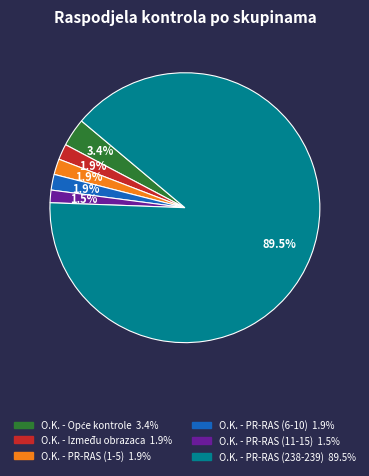

Which category has the biggest portion of the pie?

O.K. - PR-RAS (238-239)